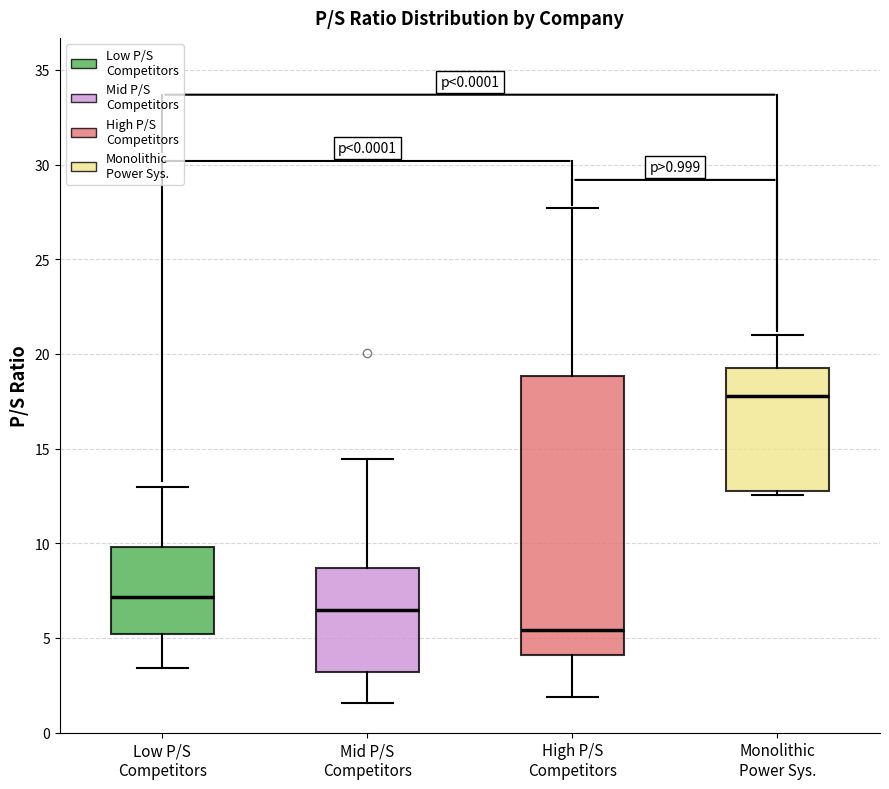

Comparing the boxes themselves (not the whiskers), which one is the tallest?

High P/S Competitors